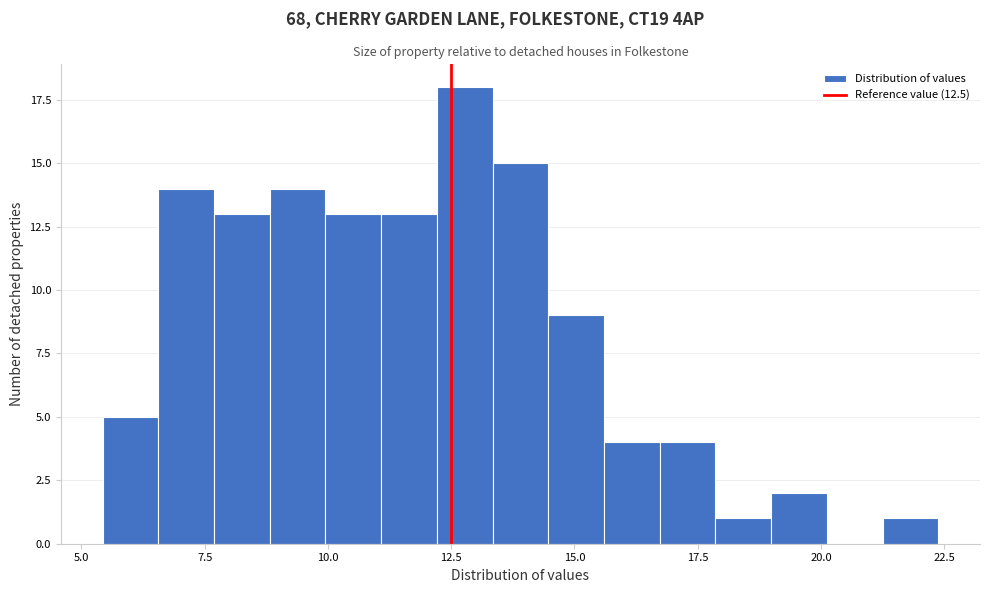

Read against the x-axis, roughly where is the centre of the tallest bar?

13.0